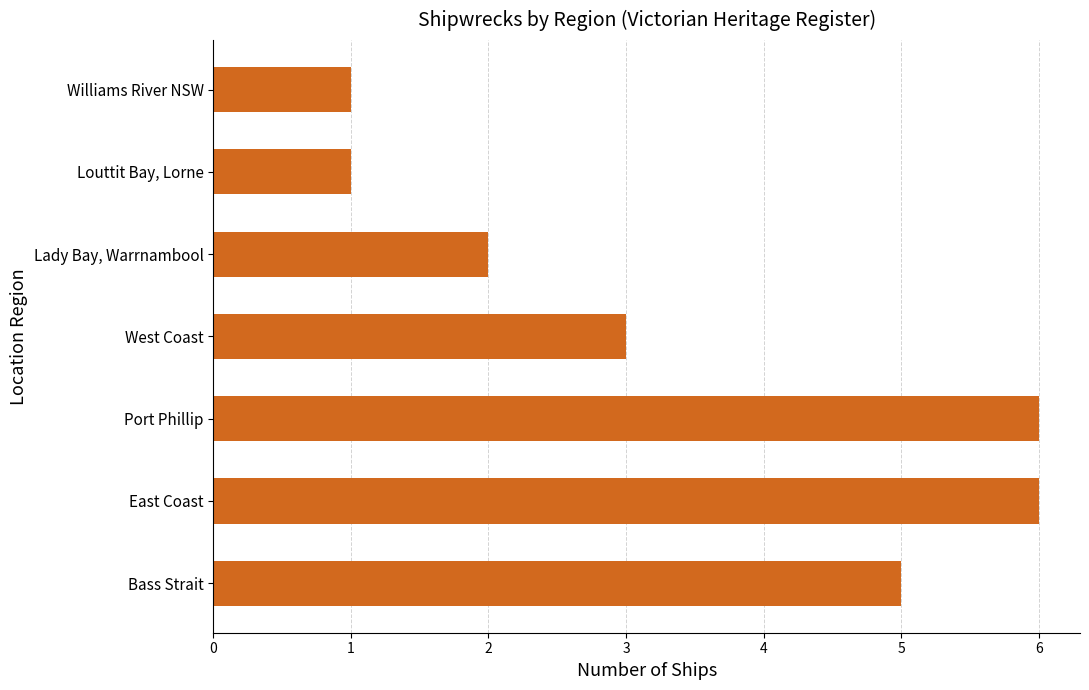

What is the greatest value displayed?

6